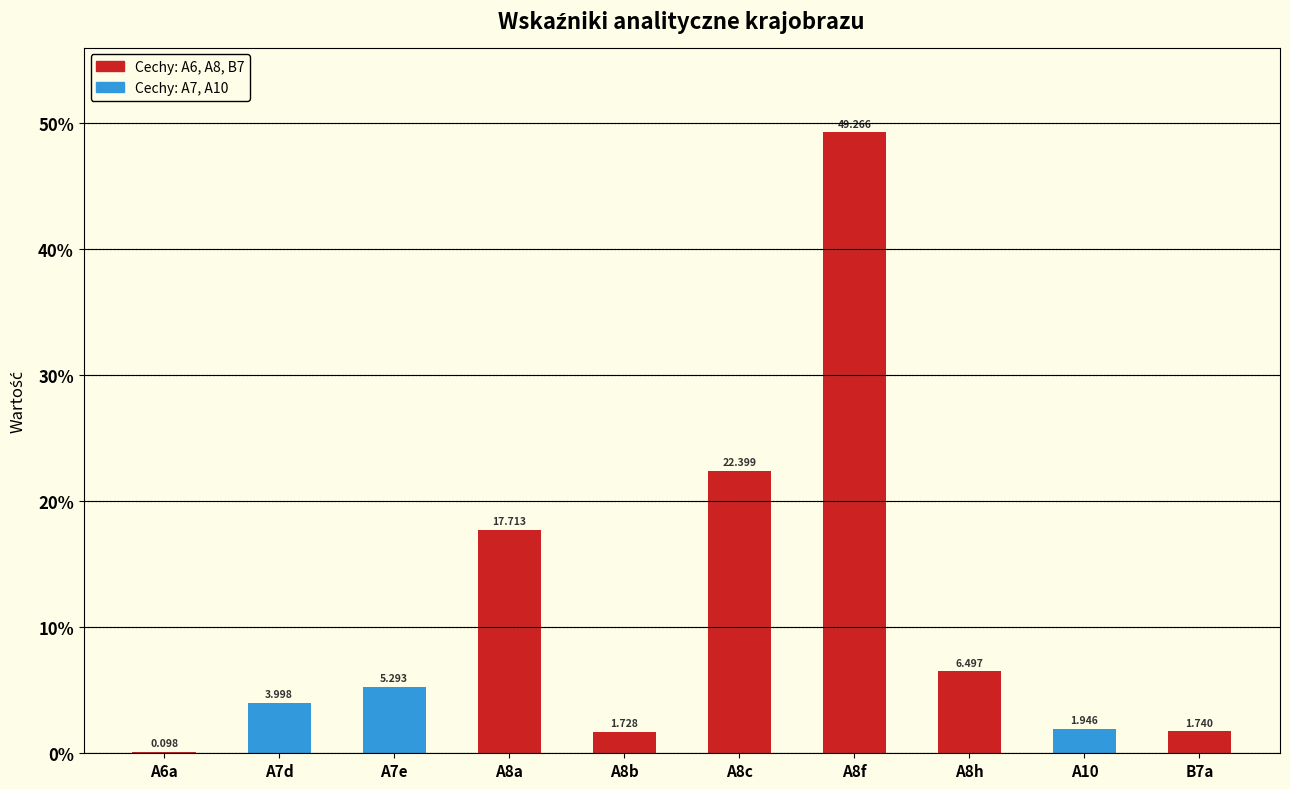

The chart shows a value of 1.5 at A8h. True or false?

False